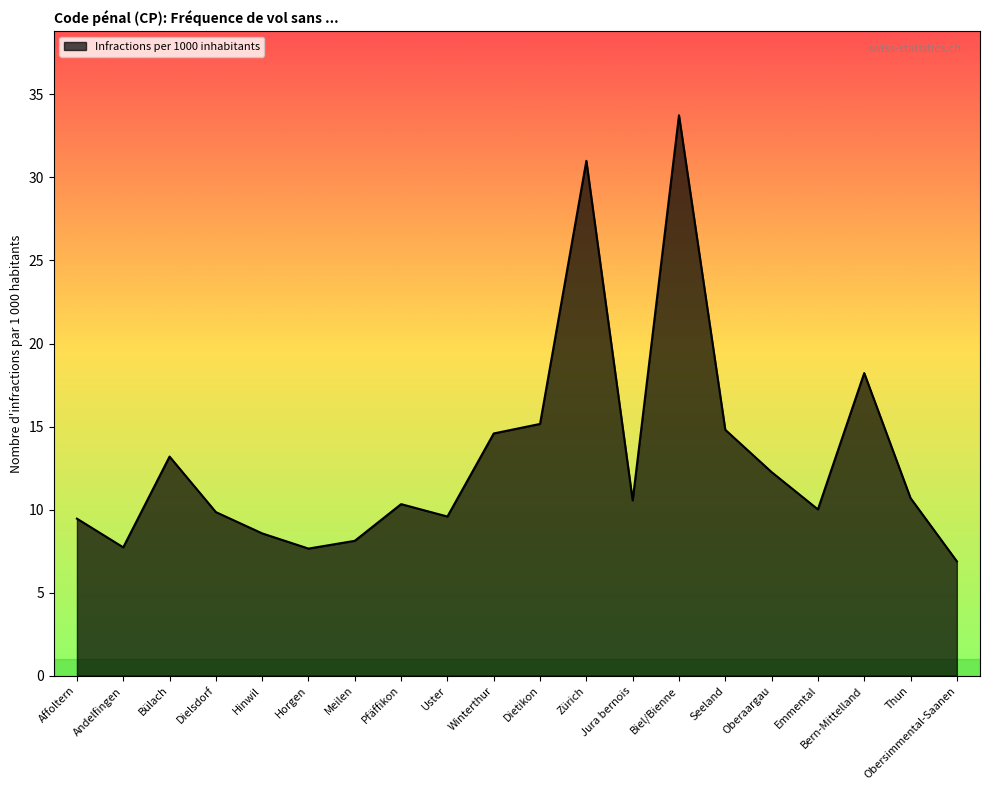

What value does the data have at Uster?

9.6